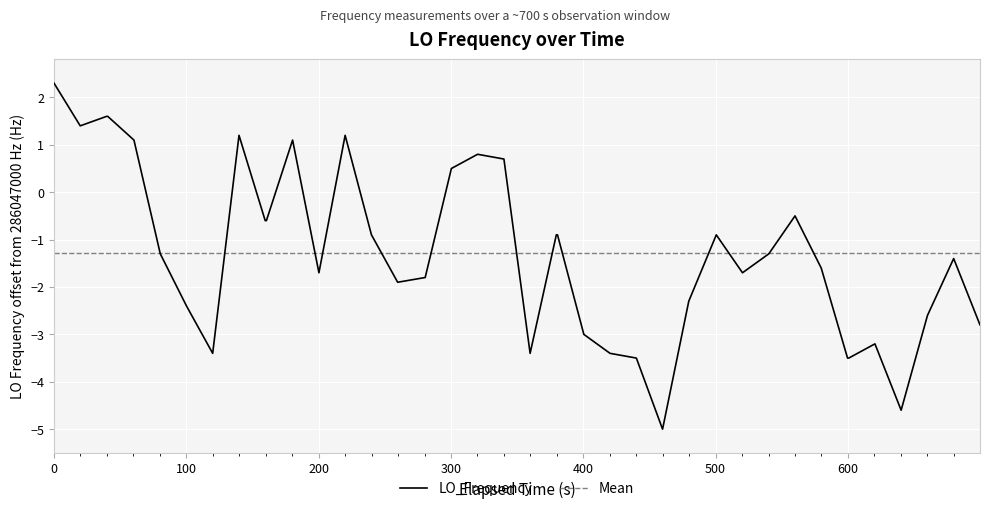

What is the minimum value for LO_Frequency?

-5.0